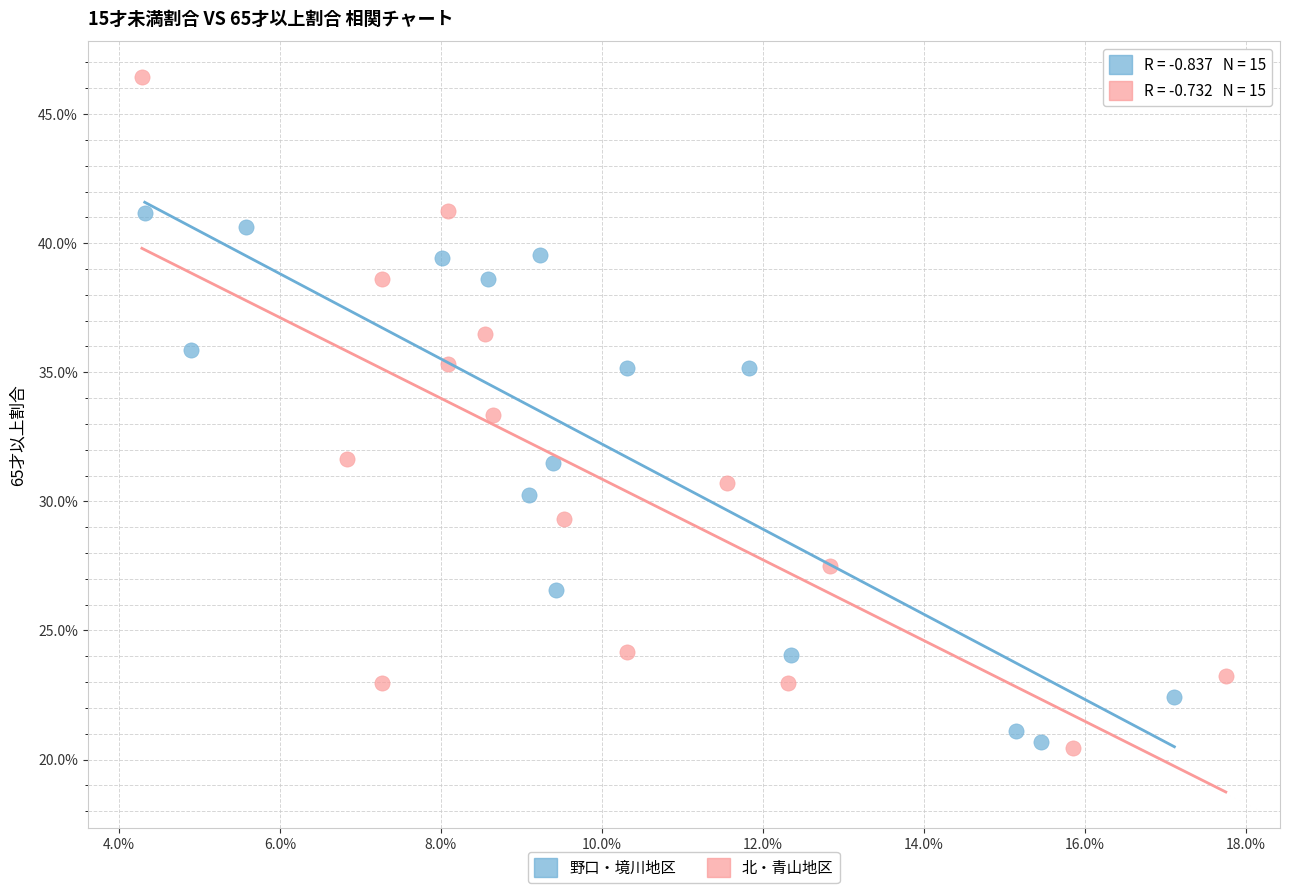

What are all the series names shown in the legend?

野口・境川地区, 北・青山地区